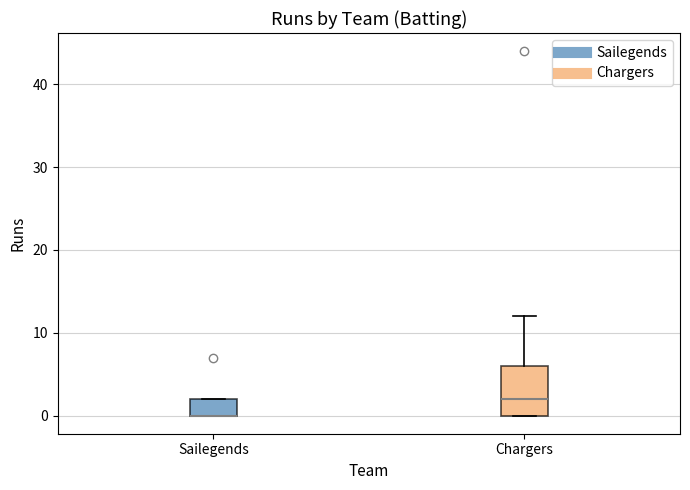

Reading left to right, read every box against the y-axis: the position of its median line, the range the box covers, and the ends of its whiskers. The values are not printed on the chart, so give them approximately, as read against the axis.

Sailegends: median 0 (drawn on the box's lower edge), box 0 to 2, whiskers 0 to 2
Chargers: median 2, box 0 to 6, whiskers 0 to 12